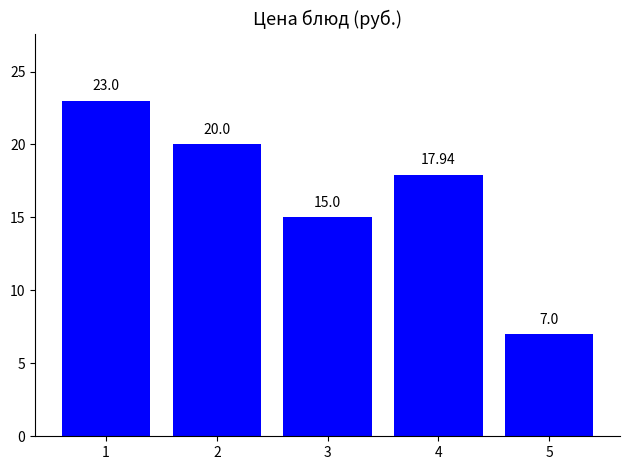

How many values are between 15 and 20?

3